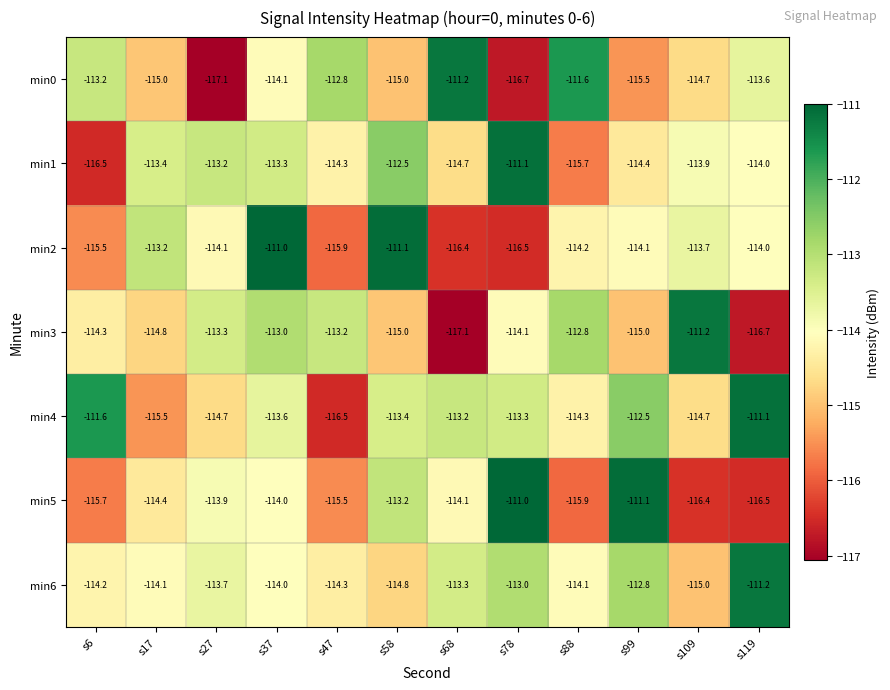

What is the average value of the min0 series?

-114.2